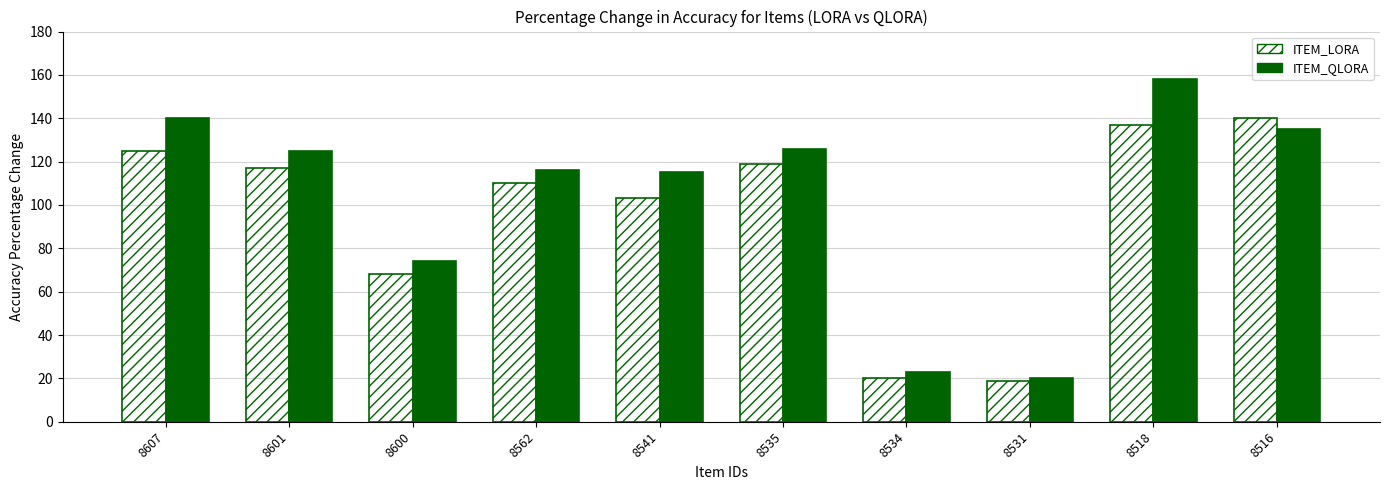

Does the chart contain stacked bars?

No